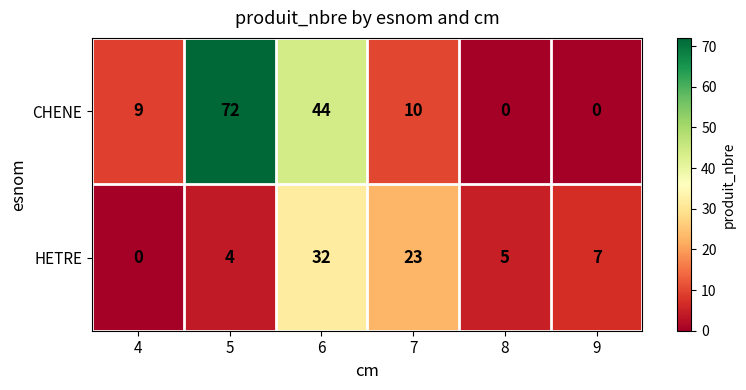

Rank the series at 4 from lowest to highest value.

HETRE, CHENE